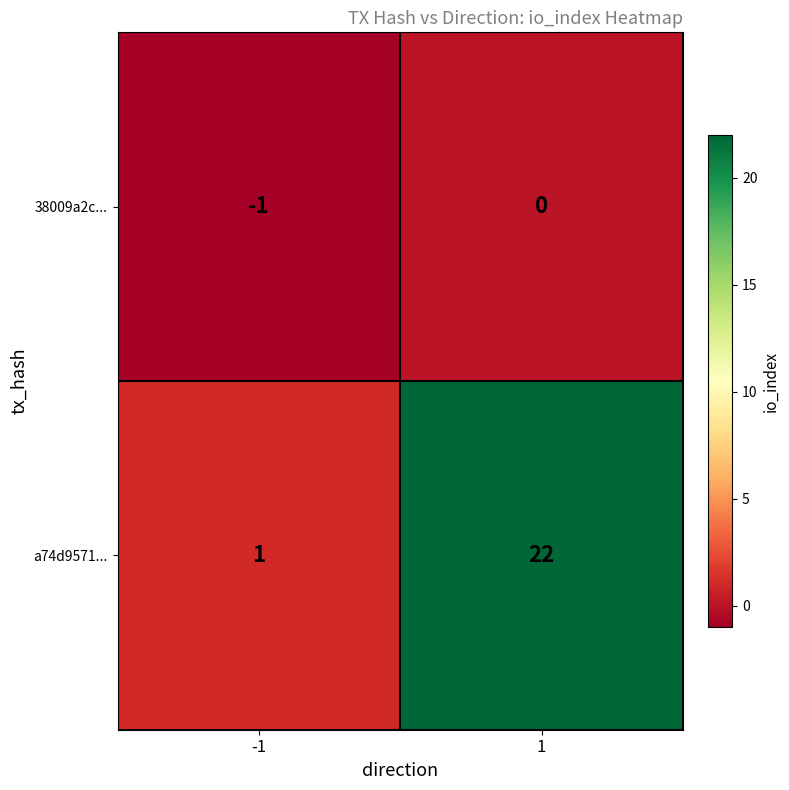

How many categories are shown in the chart?

2